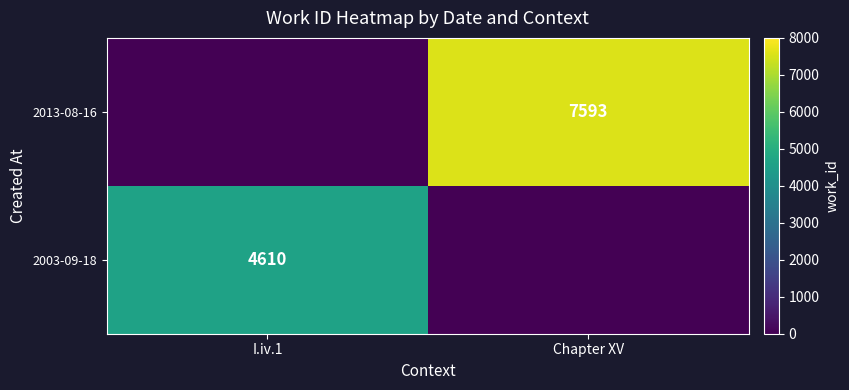

The 2013-08-16 series shows 7593 at Chapter XV. True or false?

True